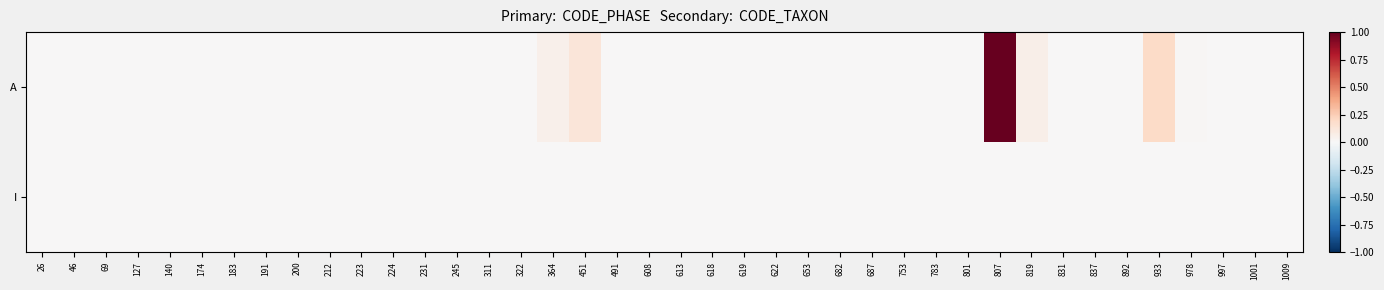

Rank the series by their maximum value, from highest to lowest.

A, I